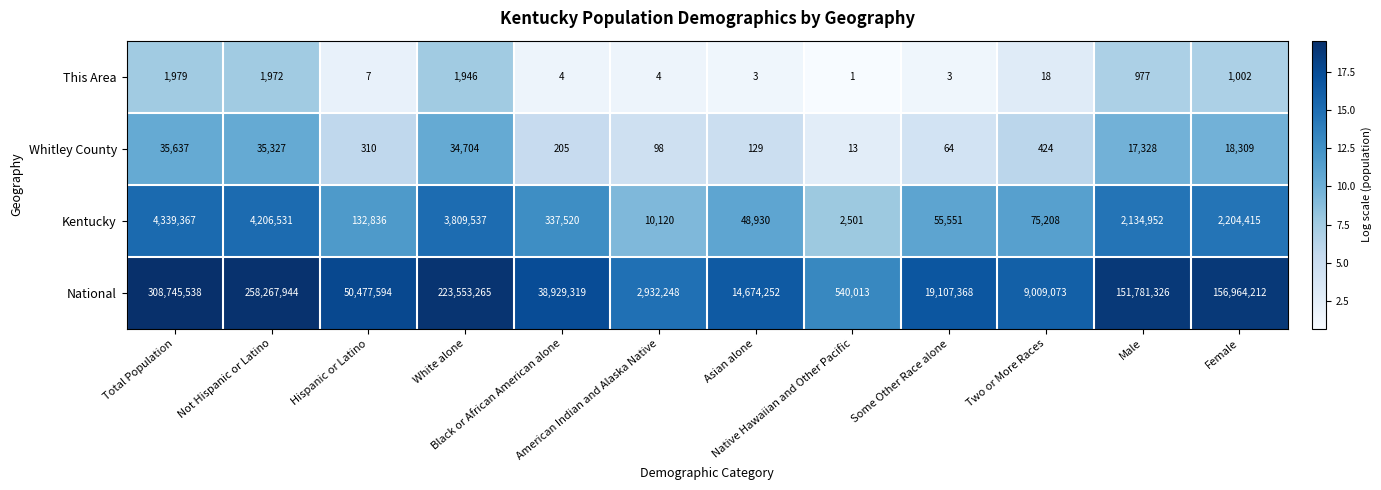

Which series has the largest range (max minus min)?

National